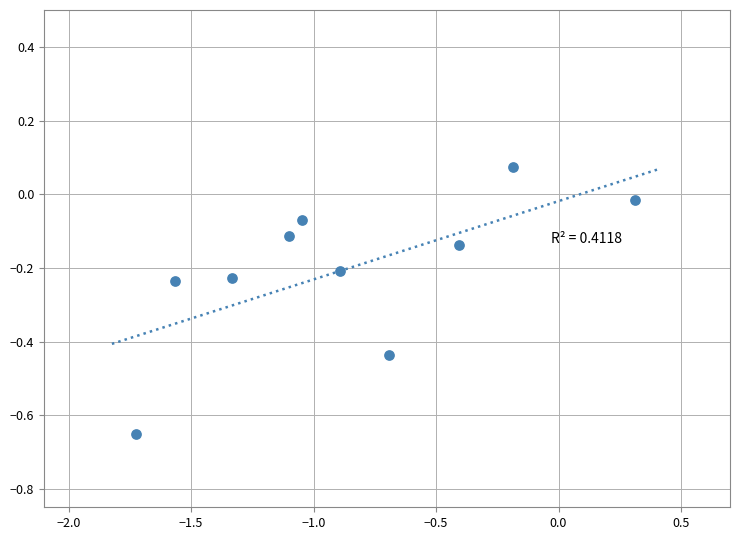

What is the range of Y values (max minus min)?

0.7